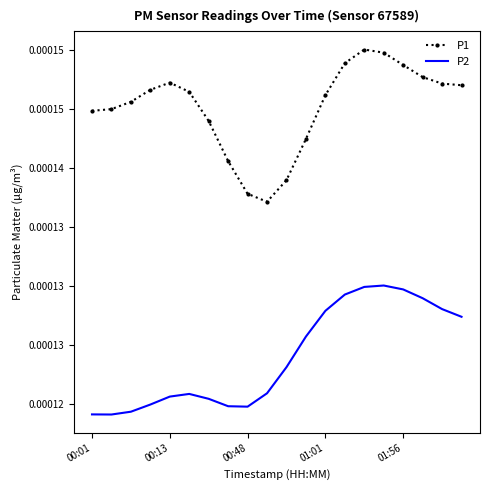

At how many categories does at least one series exceed 0?

20